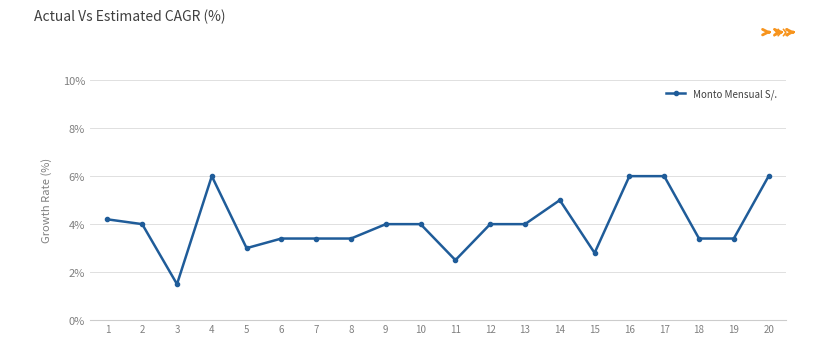

Which has a higher value, 3 or 7?

7